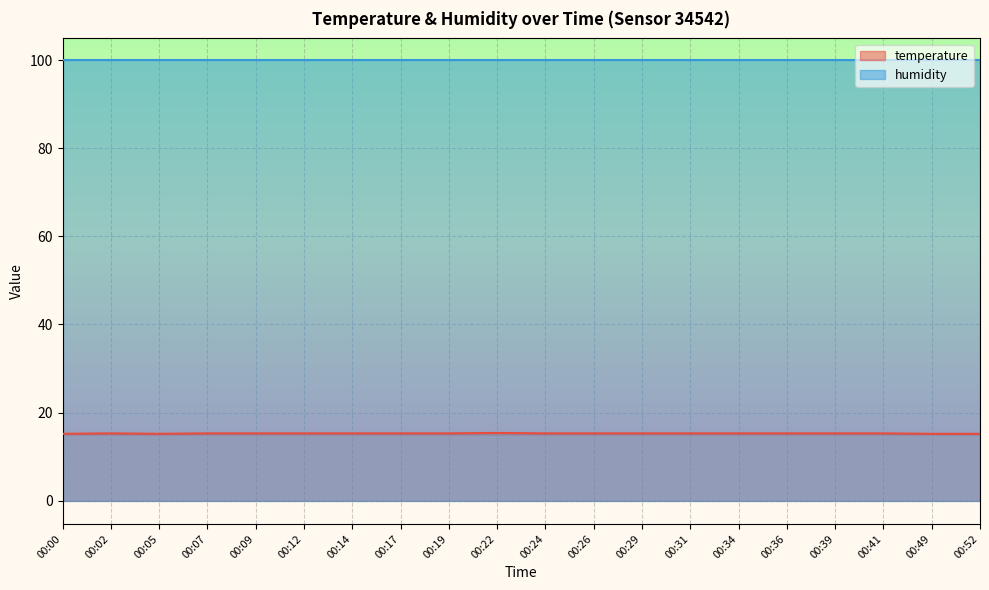

True or false: there are more than 2 points higher than both neighbors.

False